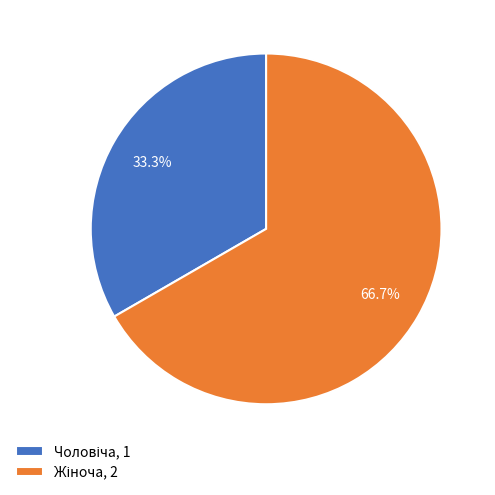

Is there any slice that represents more than half of the pie?

Yes